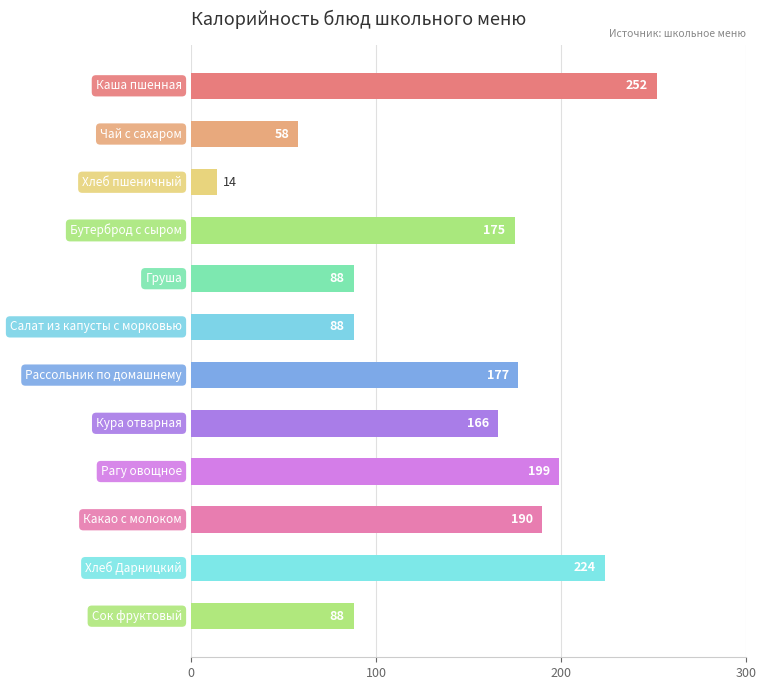

Reading bottom to top, transcribe all the data shown in this chart.

88	224	190	199	166	177	88	88	175	14	58	252